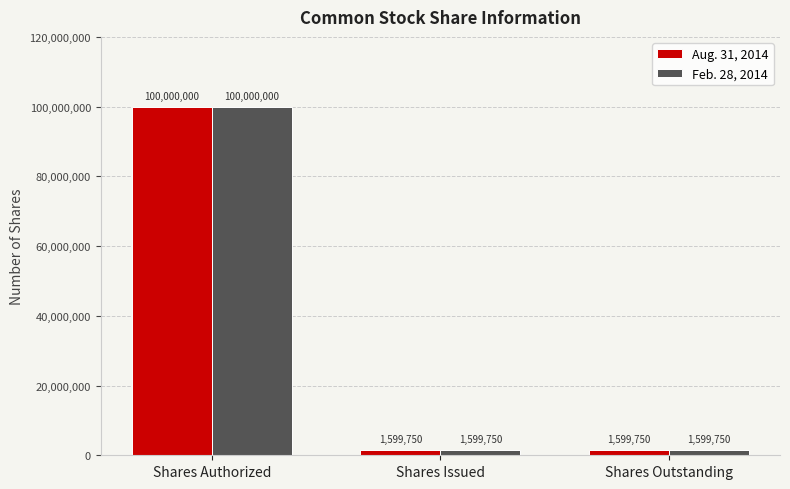

What is the total value across all series at Shares Outstanding?

3199500